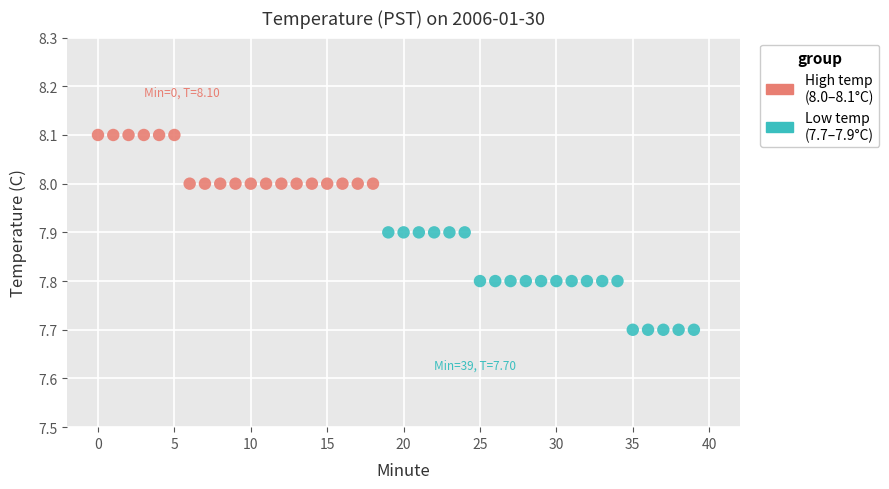

Which series has the widest spread of Y values?

Low temp (7.7–7.9°C)